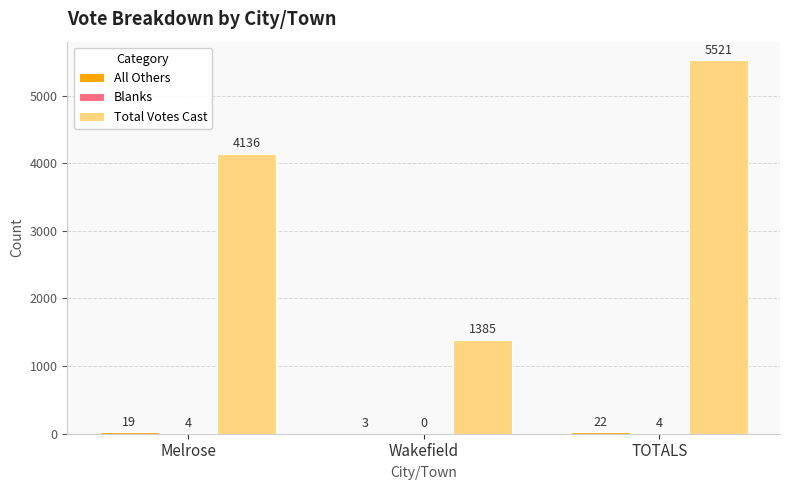

How many distinct data groups are displayed?

3